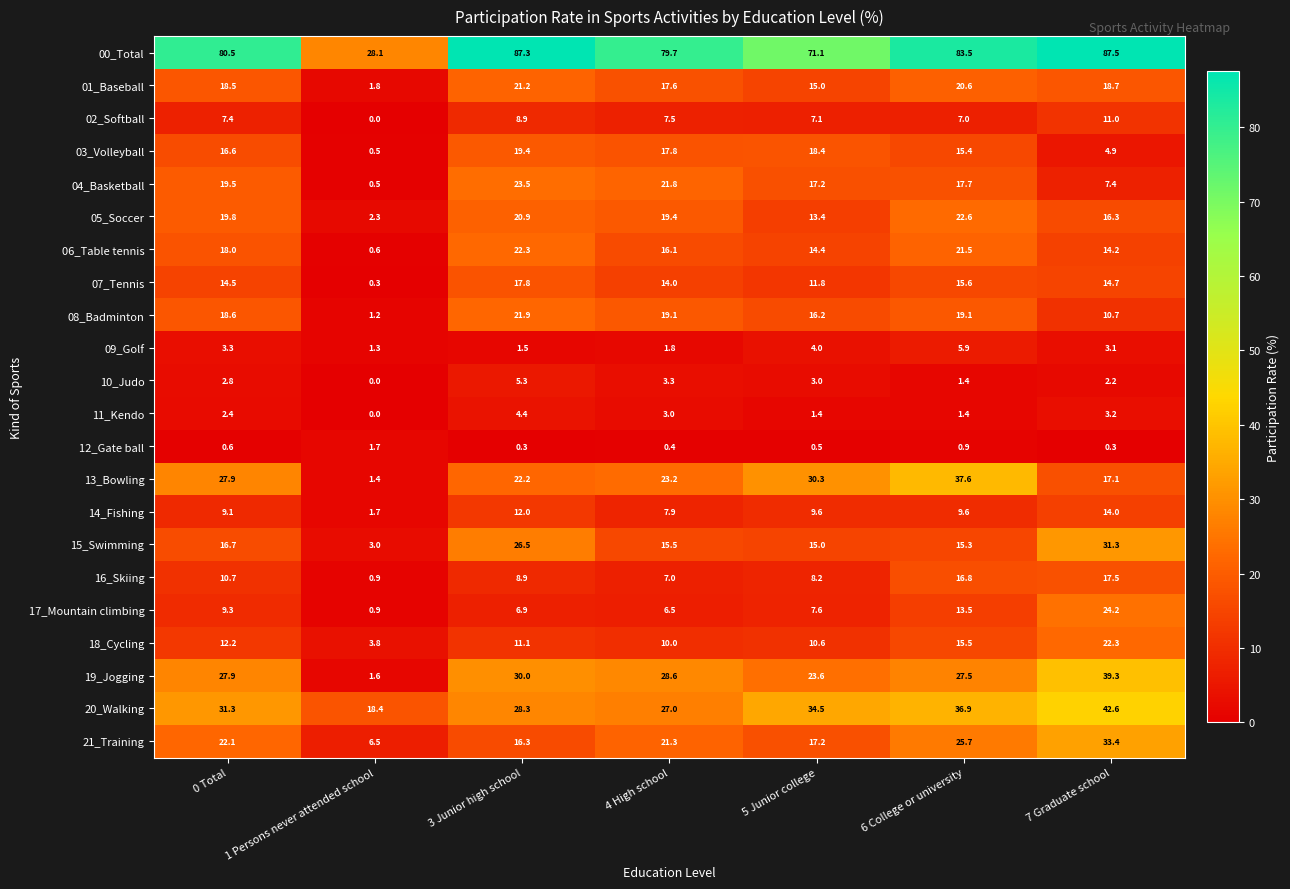

What is the total value across all series at 6 College or university?

431.0